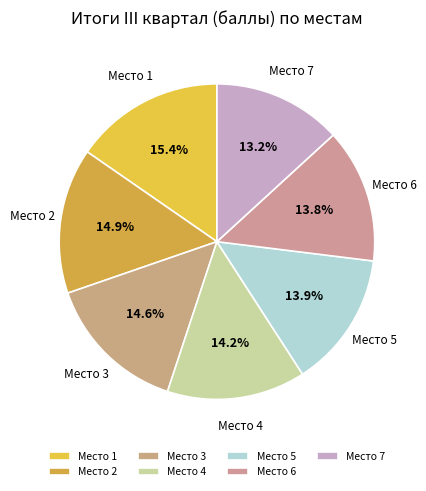

Which category has the smallest portion of the pie?

Место 7